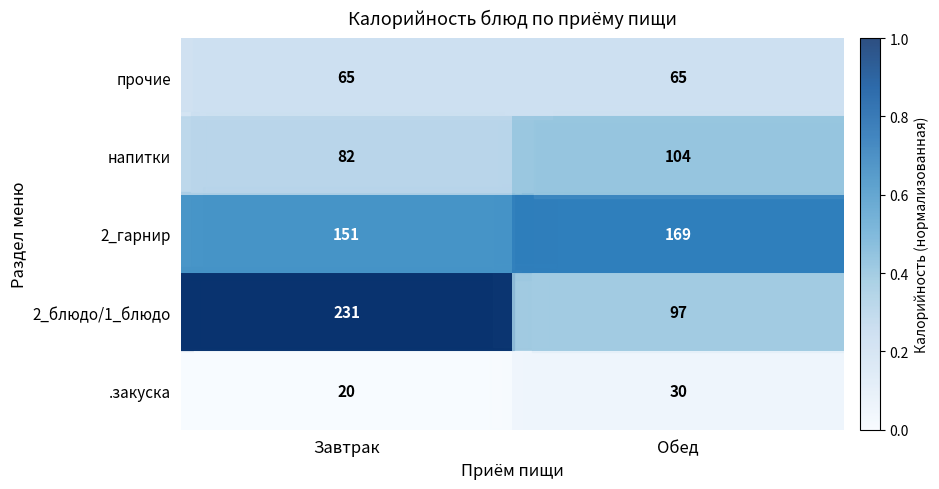

At which category is the sum across all series the highest?

Завтрак